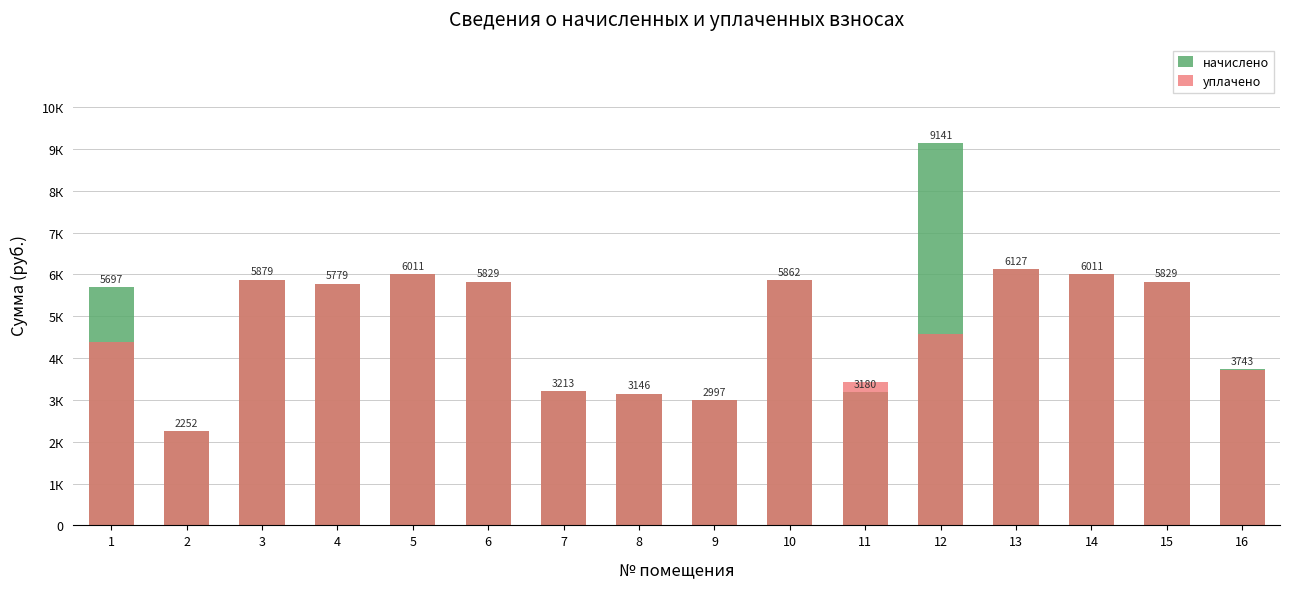

What is the minimum value shown in the chart?

2252.2